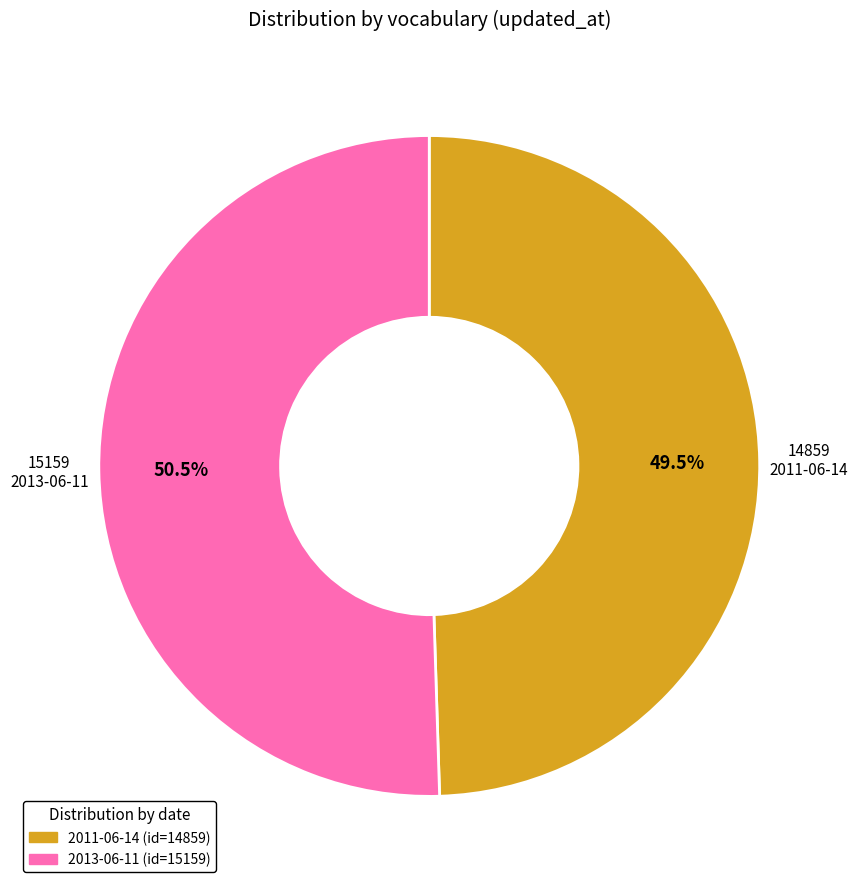

To the nearest percent, what is the difference between the largest and smallest slice percentages?

1%